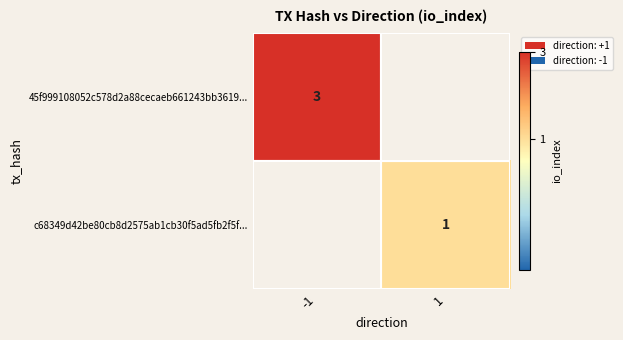

At how many categories does at least one series exceed 1?

1